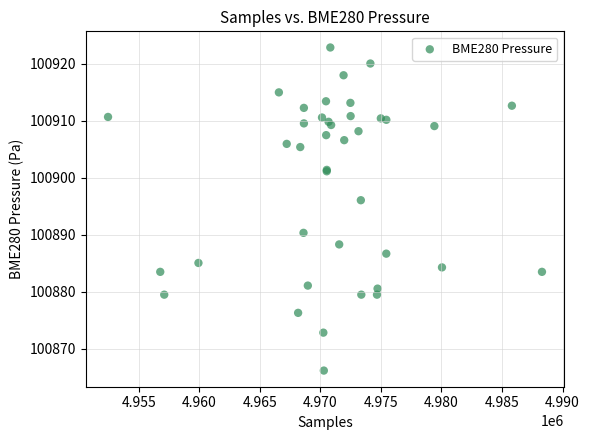

What Y value in the scatter plot is closest to 100894?

100896.1